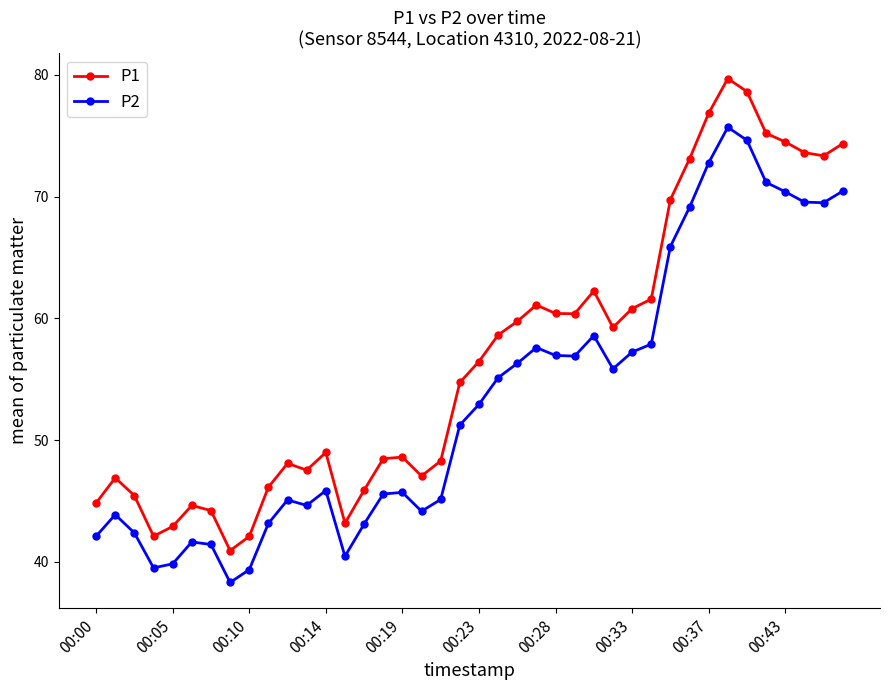

True or false: P1 has more than 1 points higher than both neighbors.

True